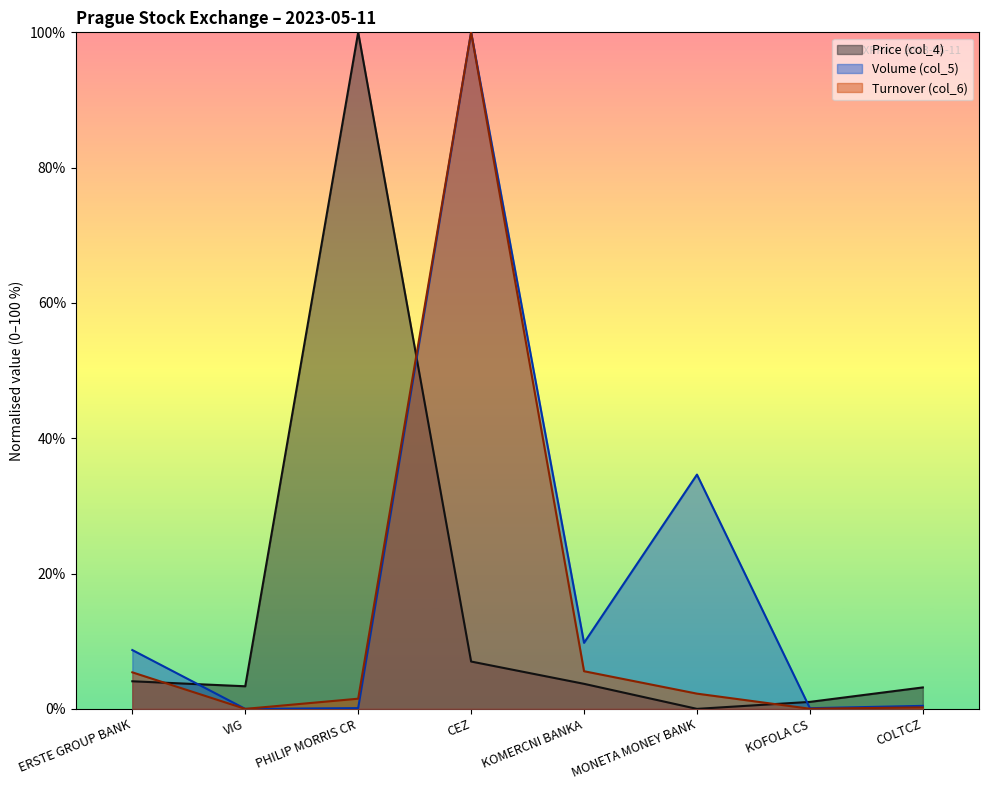

How many lines are shown in the chart?

3